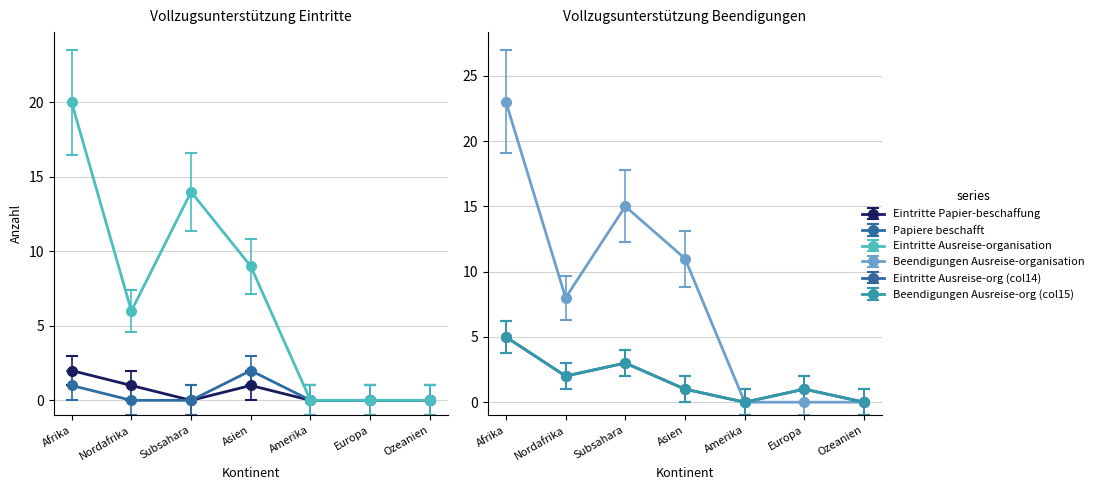

How many lines are shown in the chart?

6